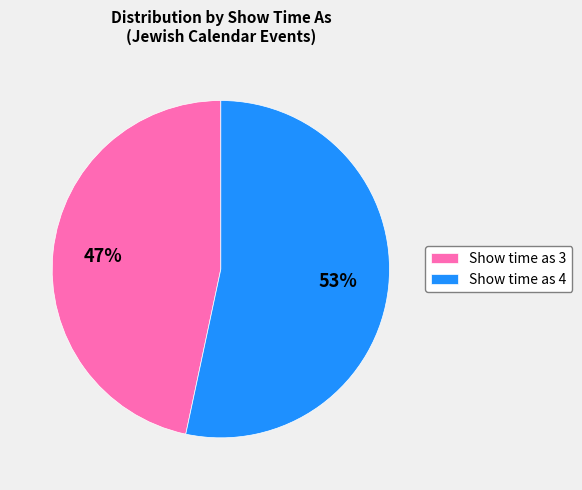

Does Show time as 4 represent more than half of the total?

Yes